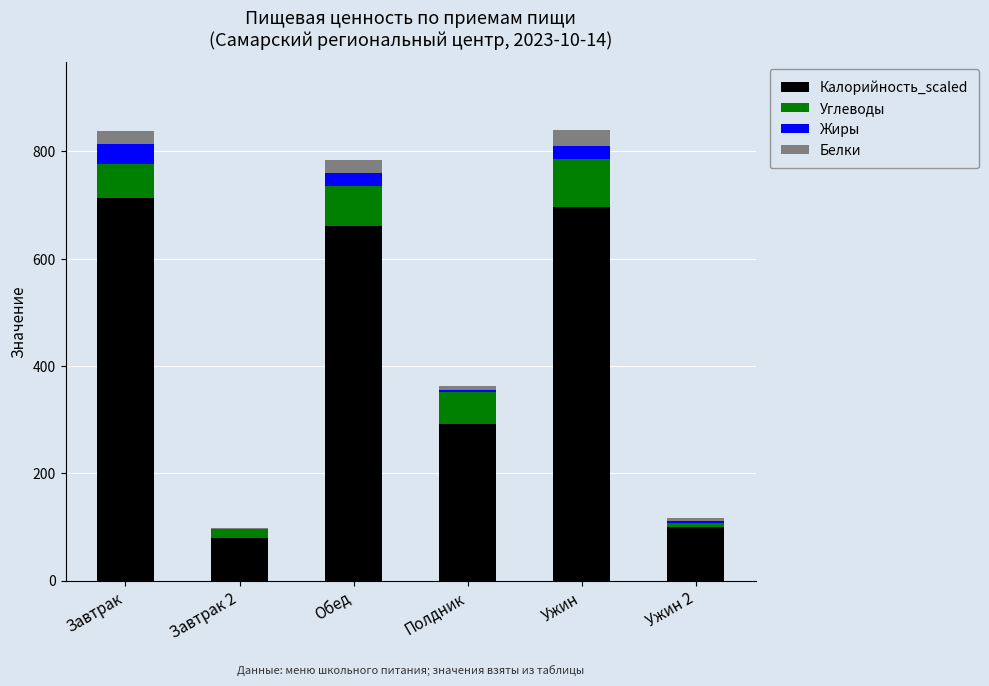

Are the bars horizontal?

No